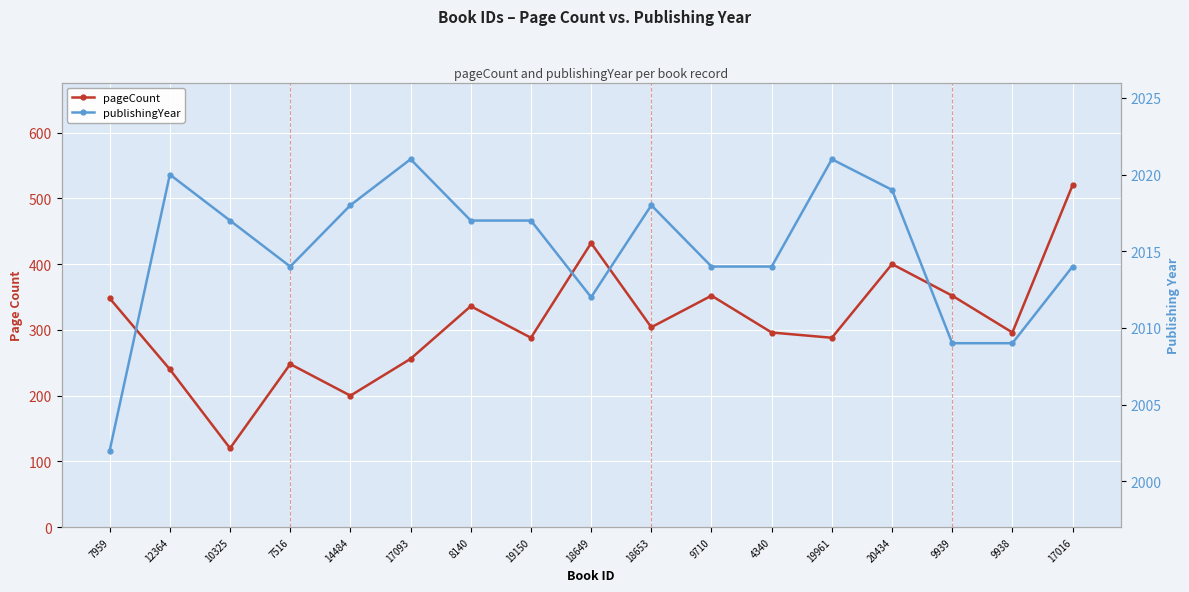

Rank the series by their average value, from highest to lowest.

publishingYear, pageCount